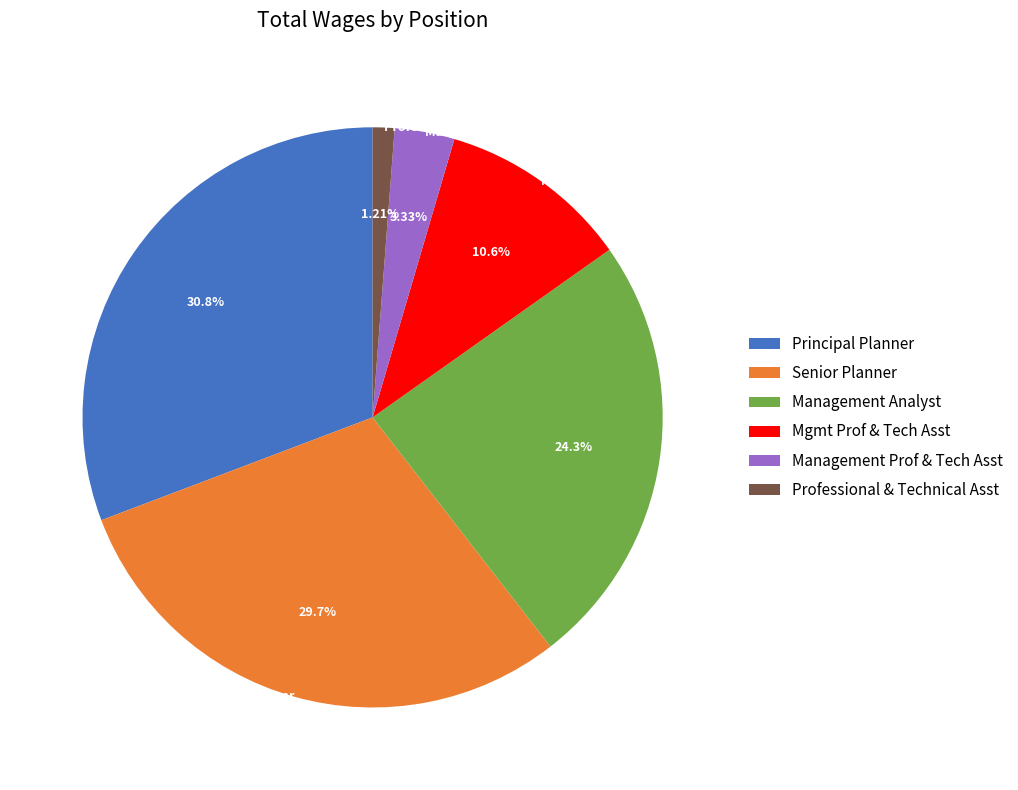

How many slices are in this pie chart?

6